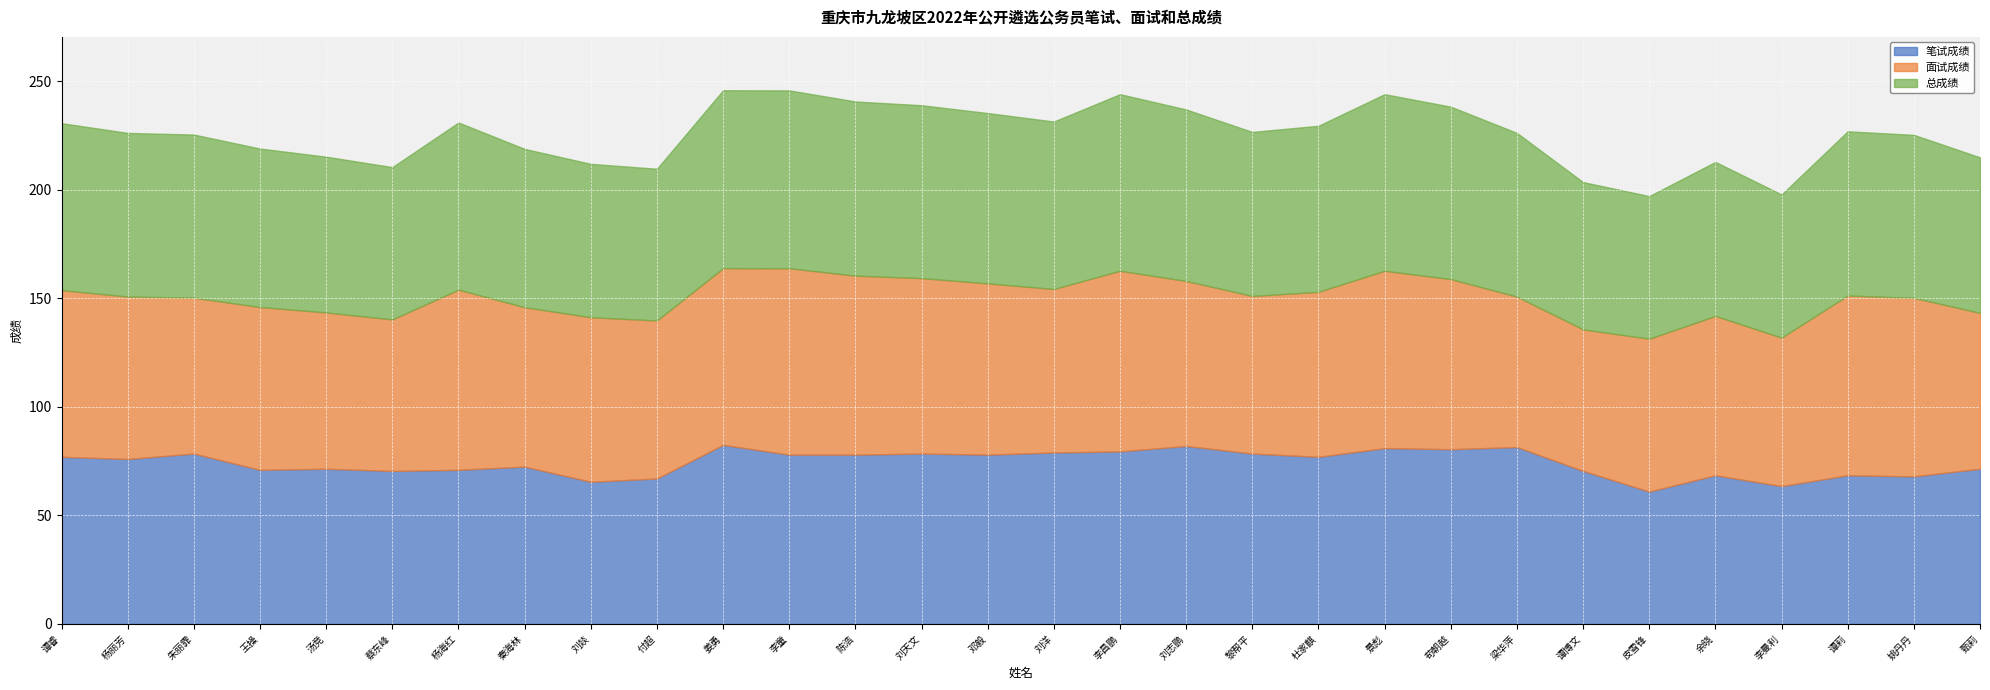

What is the difference between the maximum and minimum values in the 面试成绩 series?

20.7